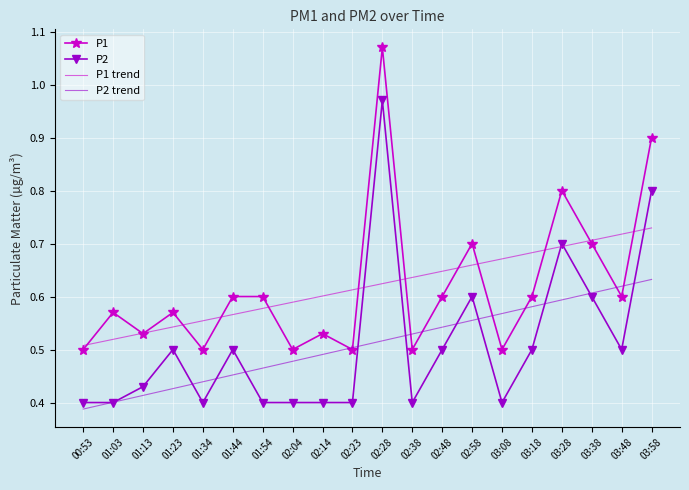

Rank the series at 01:34 from lowest to highest value.

P2, P2 trend, P1, P1 trend